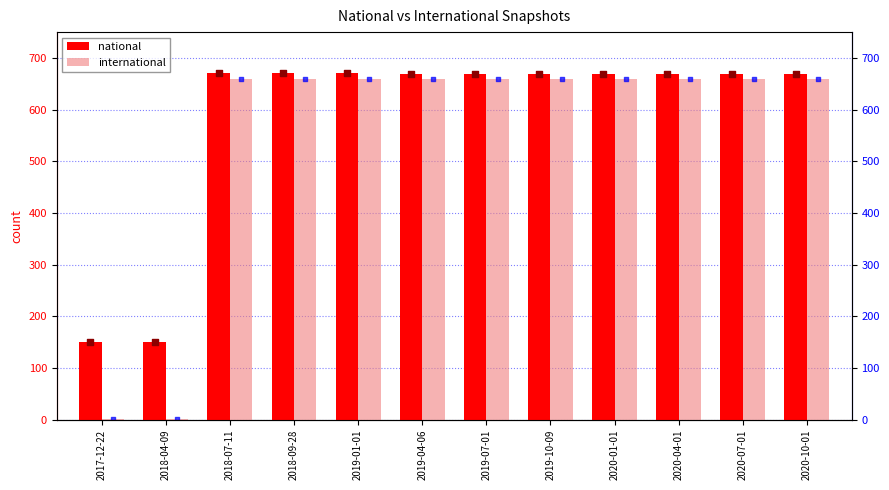

At how many categories does at least one series exceed 625?

10